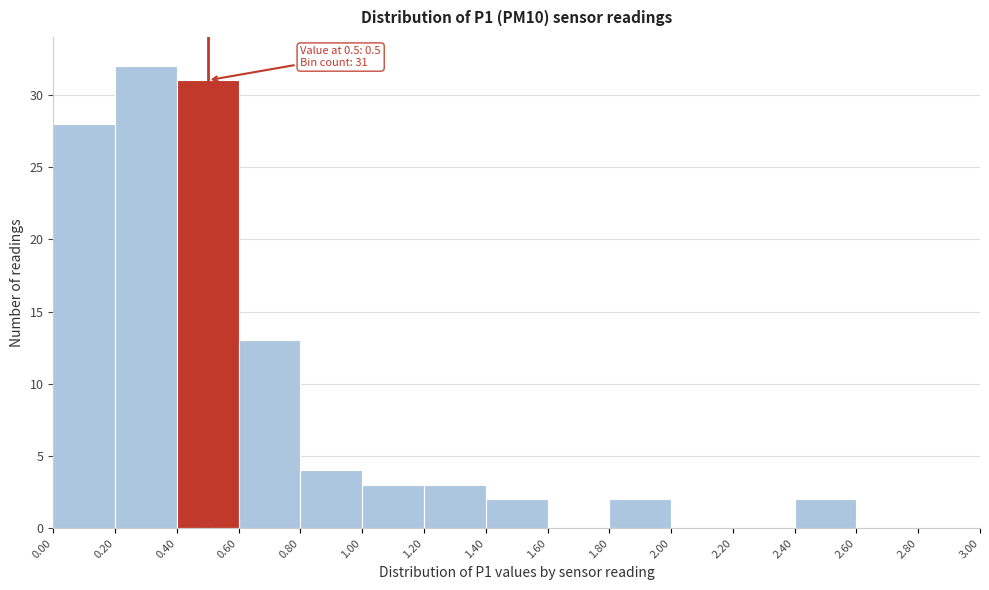

Over which range of the x-axis is the bar tallest?

0.20 to 0.40